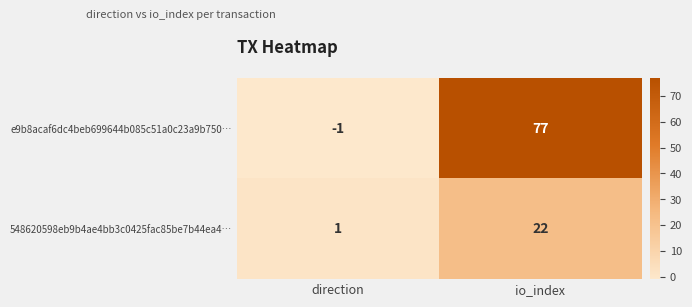

Count the number of categories in the chart.

2